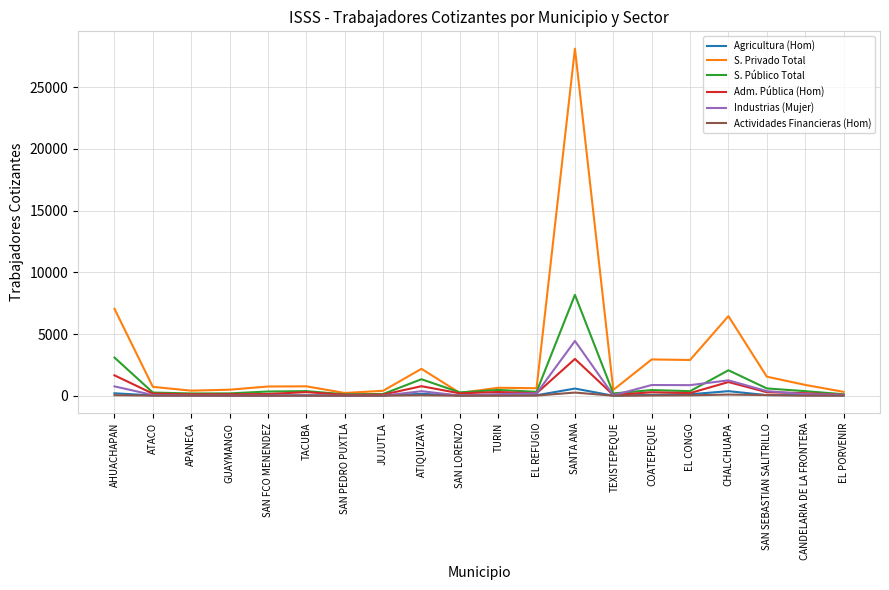

What is the difference between the second highest and second lowest values in the Agricultura (Hom) series?

363